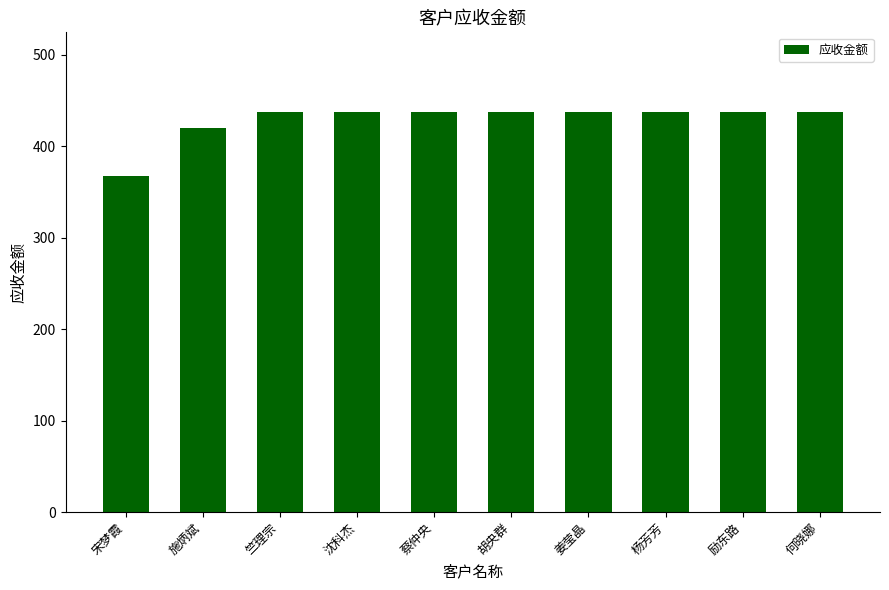

What is the label of the 6th bar from the right?

蔡仲央